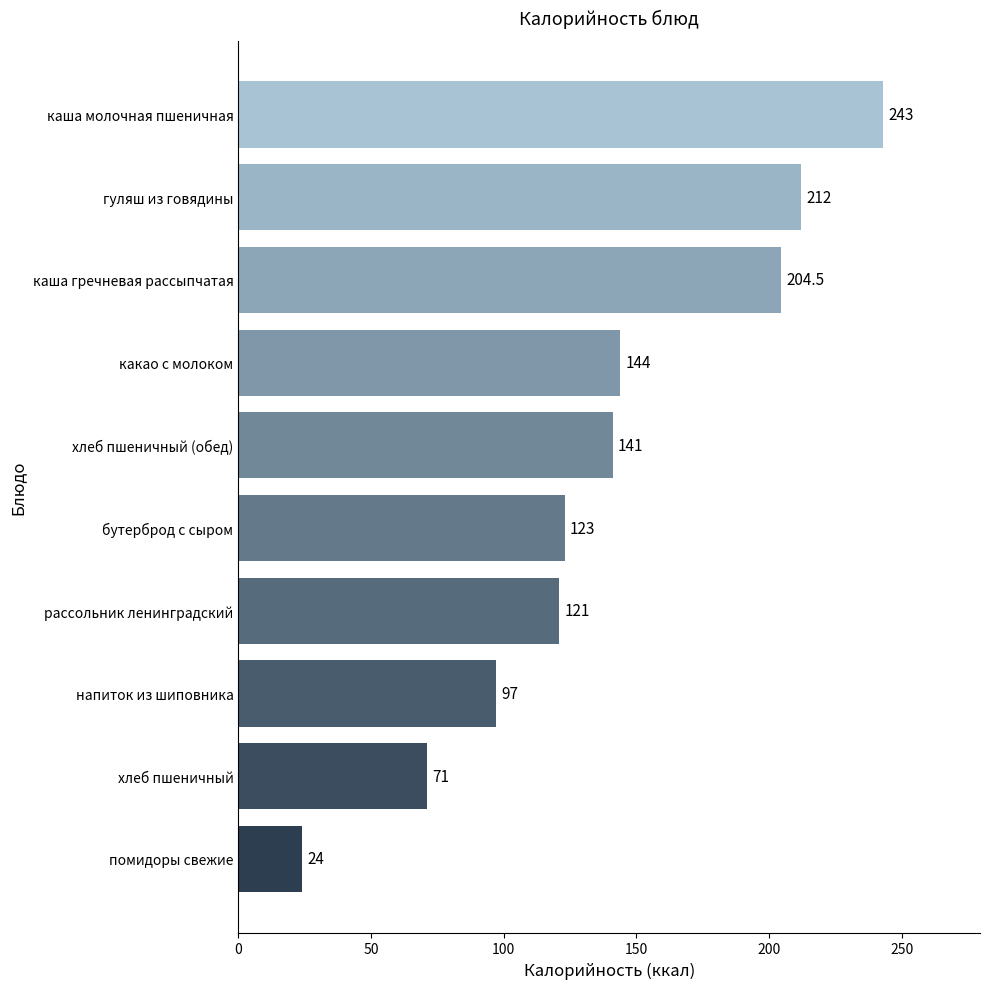

What is the sum of all values?

1380.5